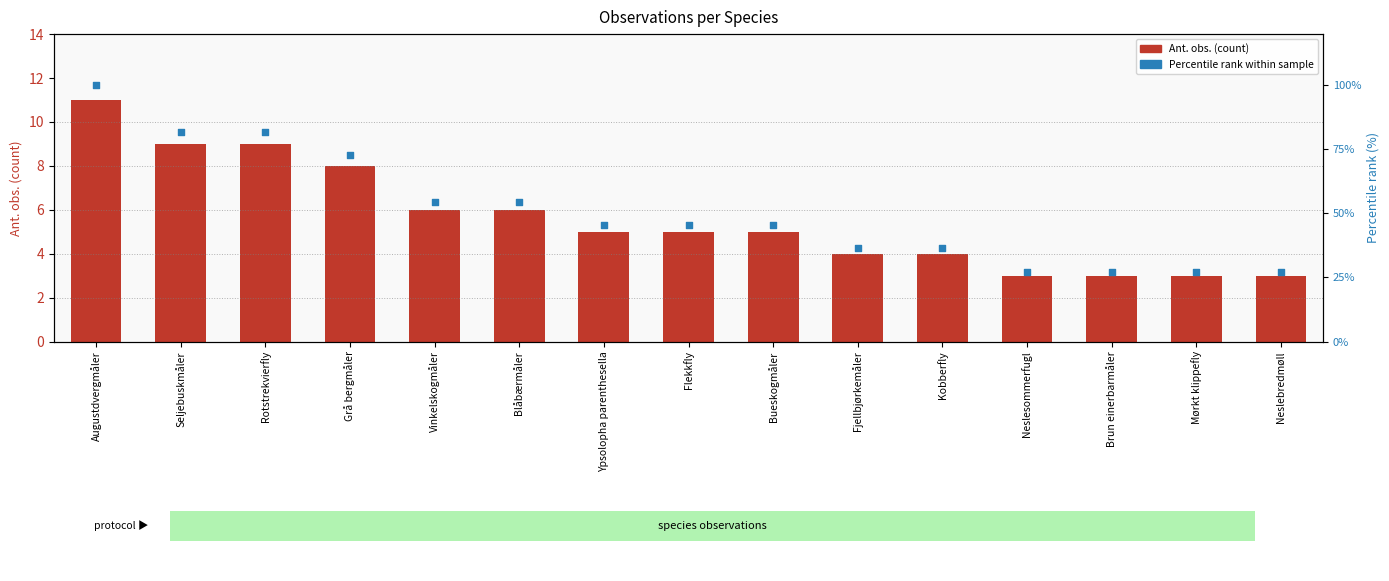

At how many categories does at least one series exceed 99?

1